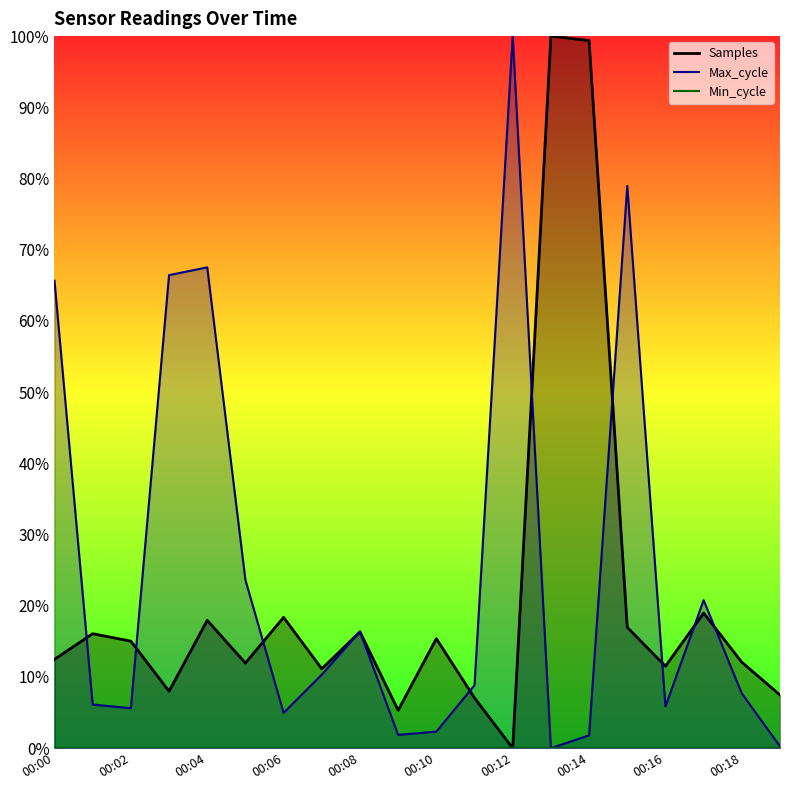

True or false: Max_cycle and Samples cross at least once.

True